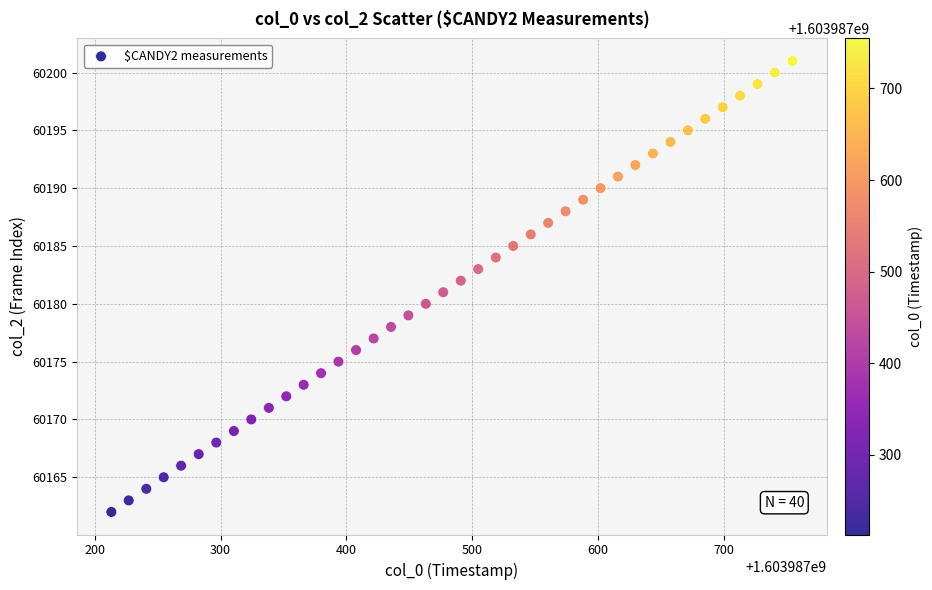

What is the range of Y values (max minus min)?

39